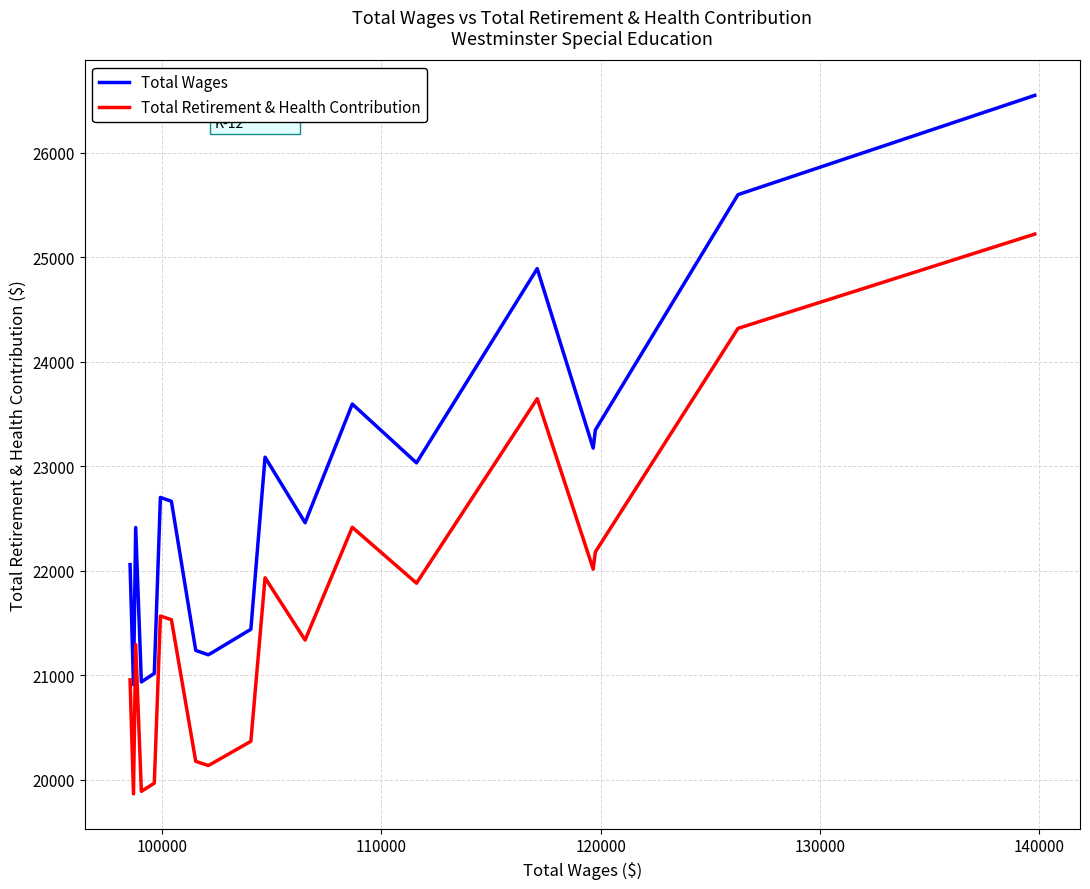

How many data points in Total Wages are above 22665?

9